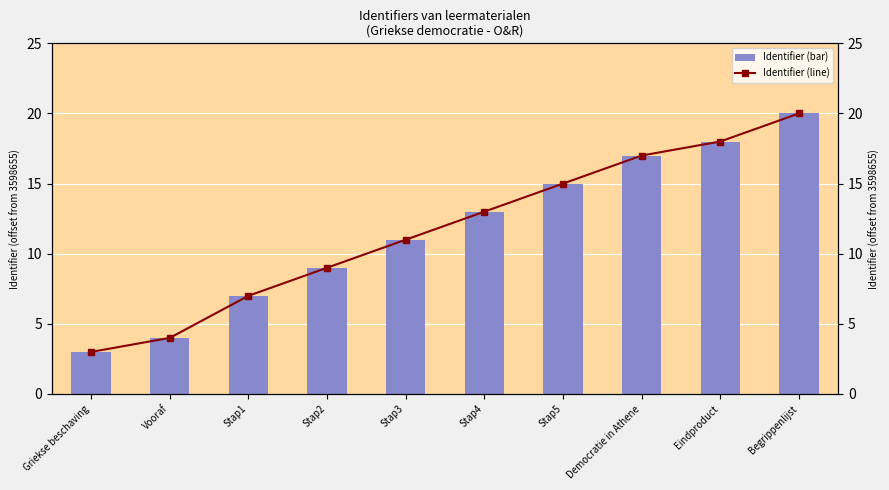

At which category does the chart reach its peak across all series?

Begrippenlijst